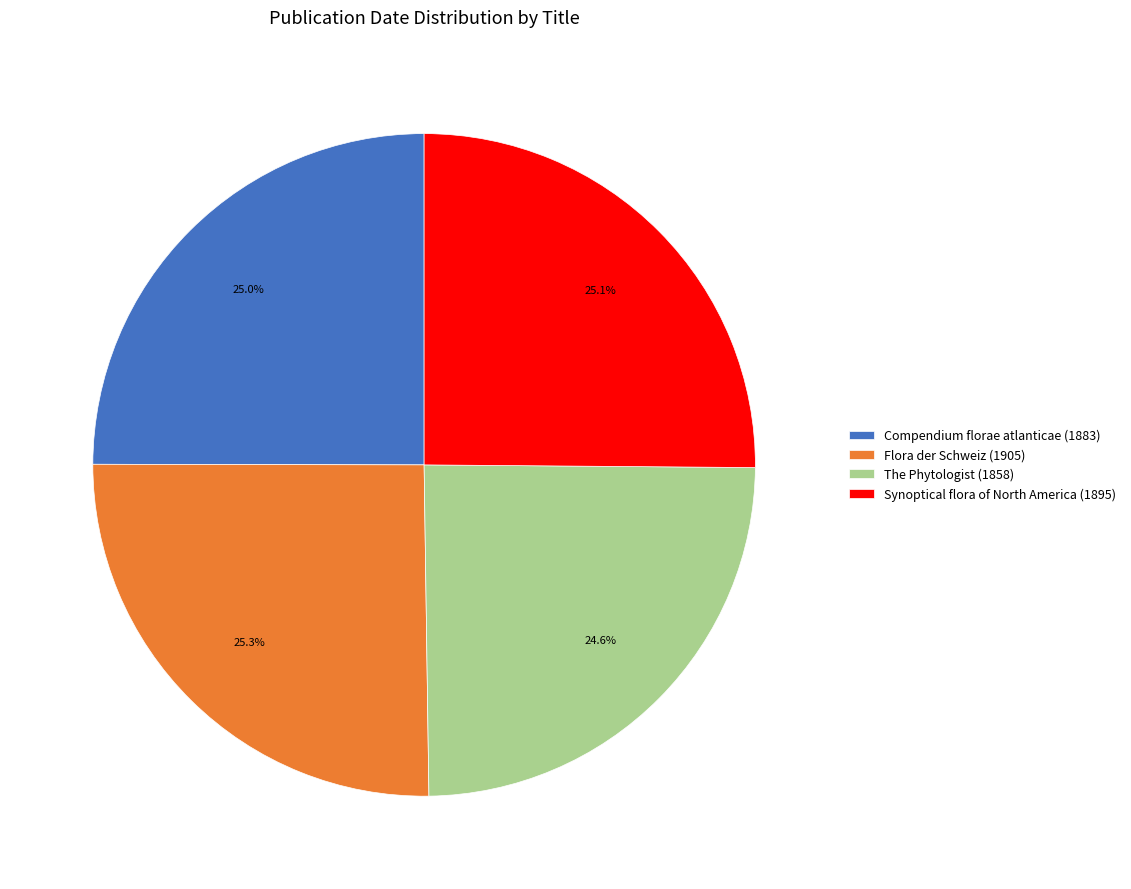

What percentage do Compendium florae atlanticae (1883) and The Phytologist (1858) together represent?

49.6%